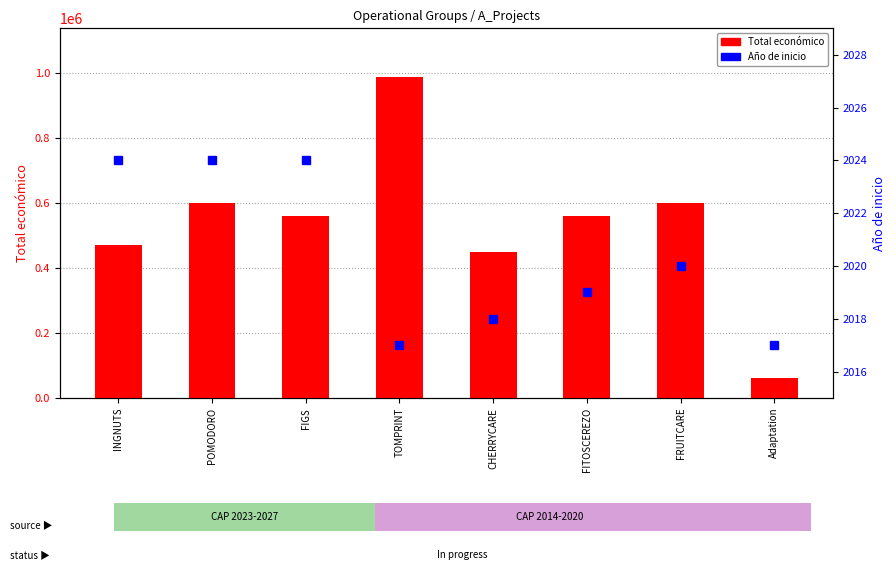

What is the label of the 7th bar from the left?

FRUITCARE